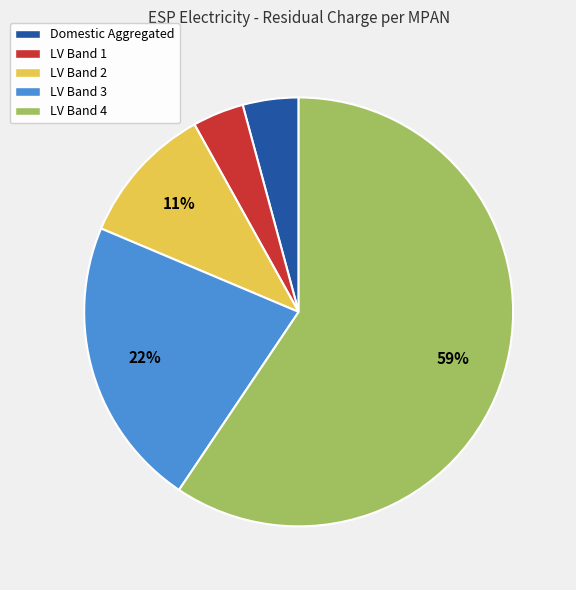

What is the majority slice?

LV Band 4